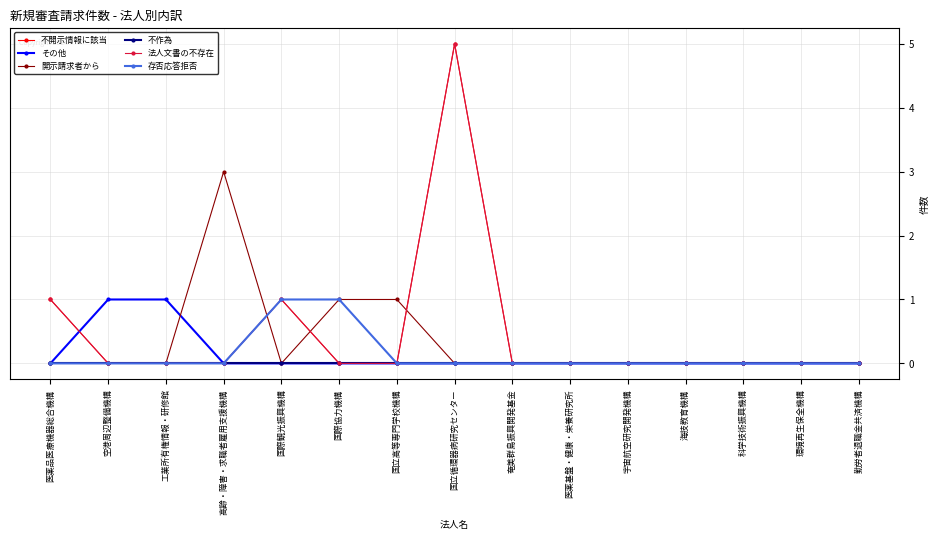

Does the chart display data point markers on the line(s)?

Yes